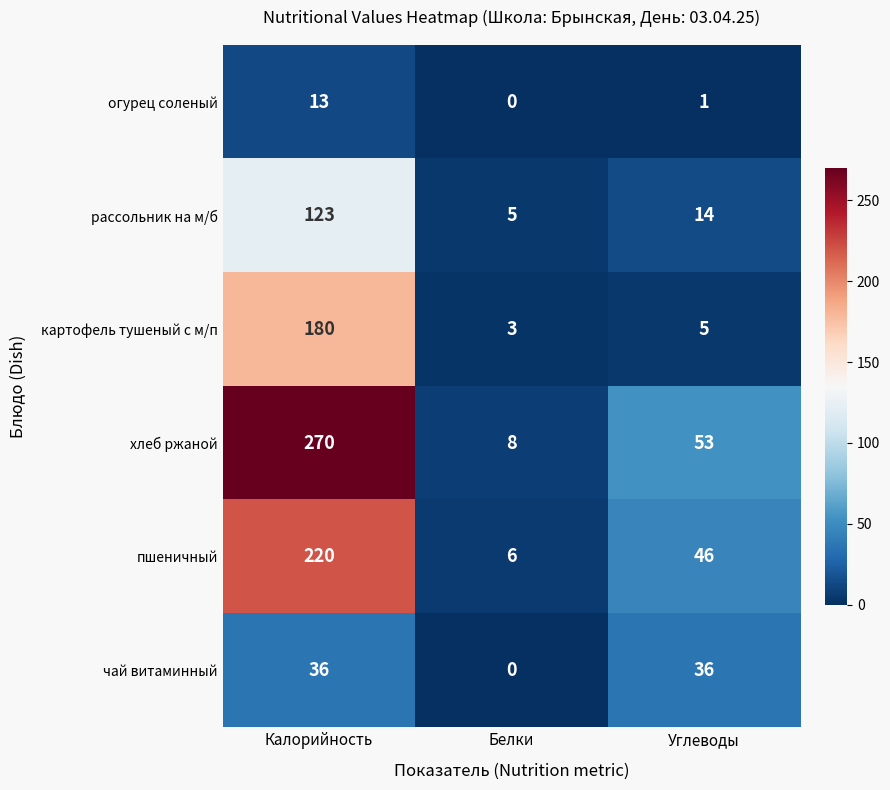

At which category does the chart reach its peak across all series?

Калорийность